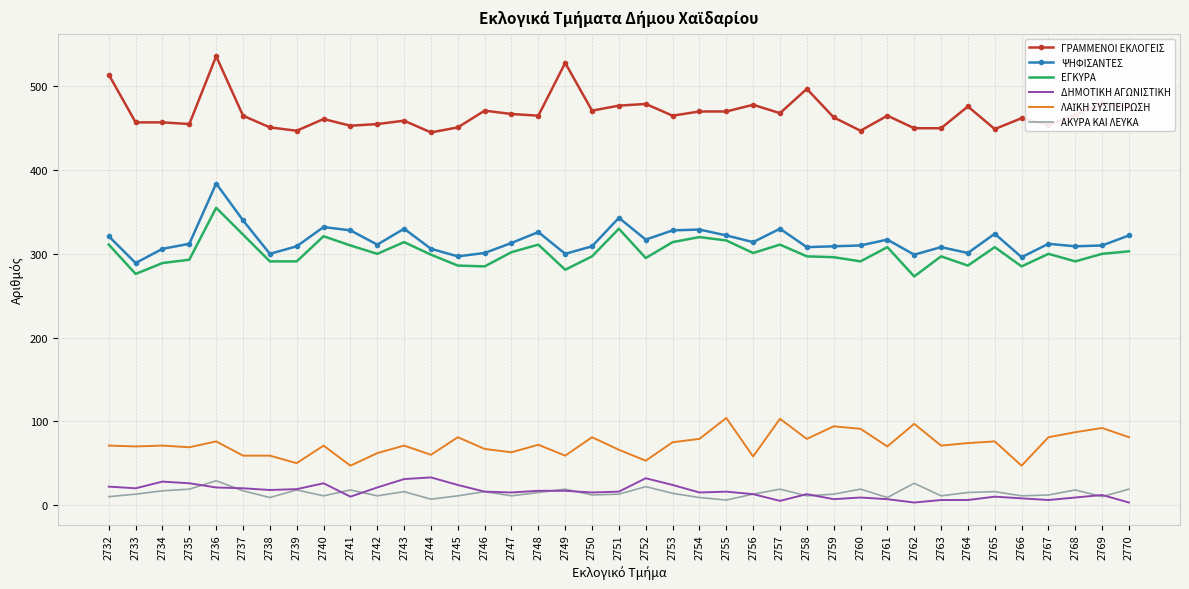

Is the value of ΓΡΑΜΜΕΝΟΙ ΕΚΛΟΓΕΙΣ at 2744 greater than the value of ΔΗΜΟΤΙΚΗ ΑΓΩΝΙΣΤΙΚΗ at 2768?

Yes